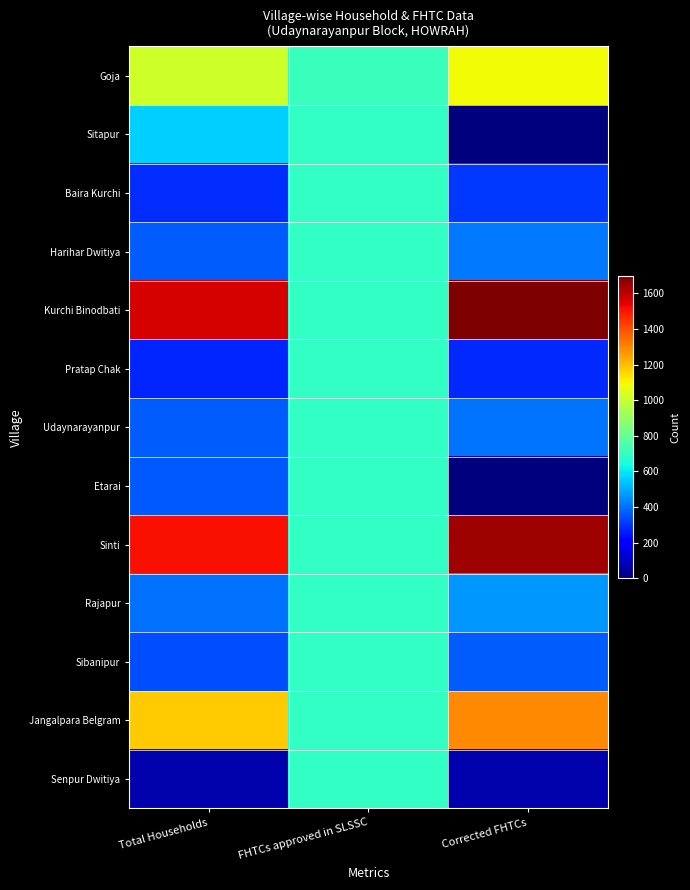

What is the spread (max minus min) of values at FHTCs approved in SLSSC?

12